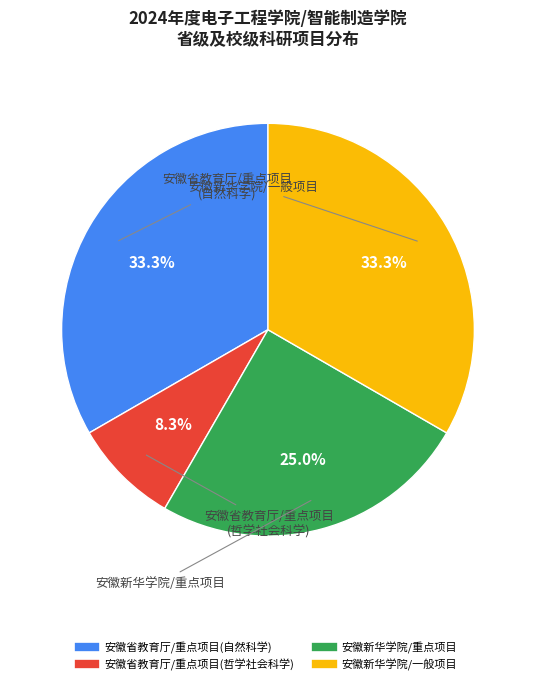

Does any single category account for the majority?

No